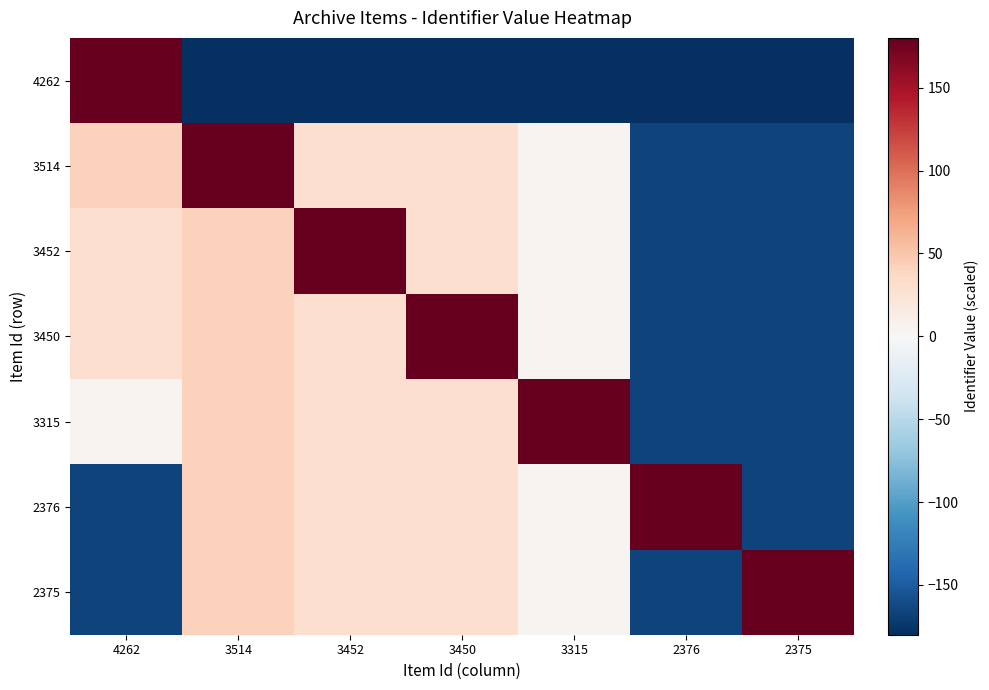

At how many categories does at least one series exceed 106?

7